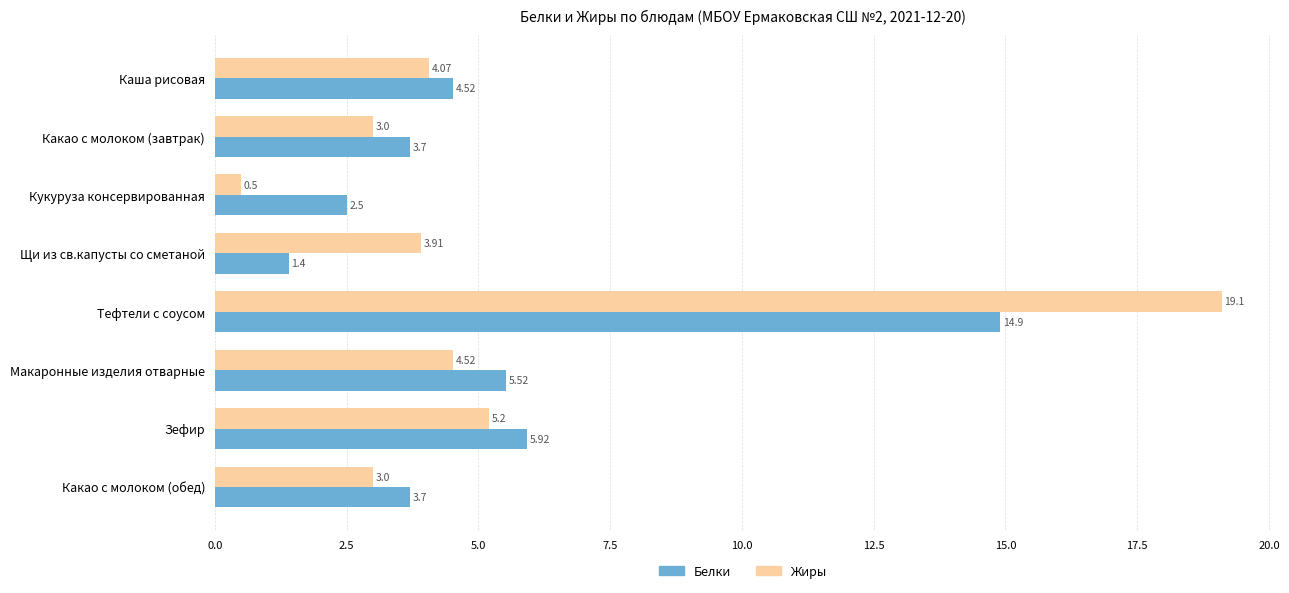

At Какао с молоком (обед), list the series in order from smallest to largest.

Жиры, Белки